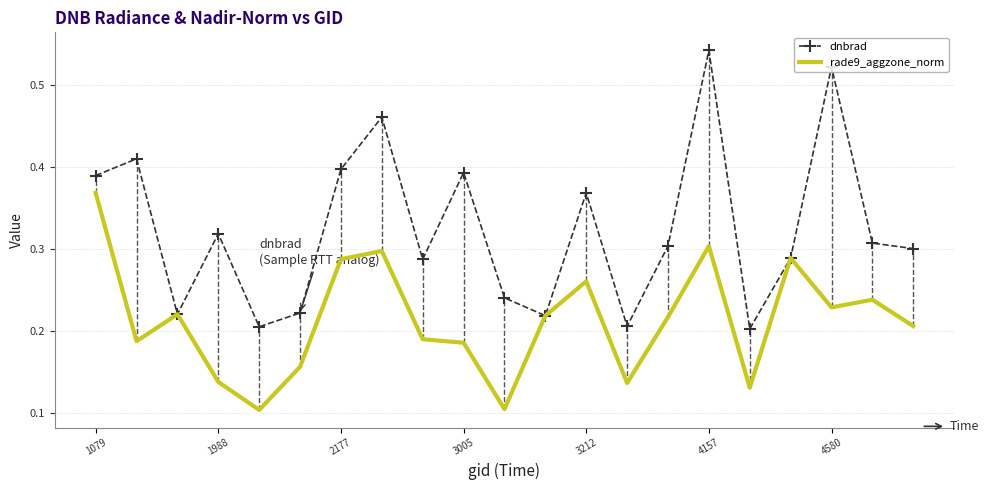

Which series has the largest total across all categories?

dnbrad